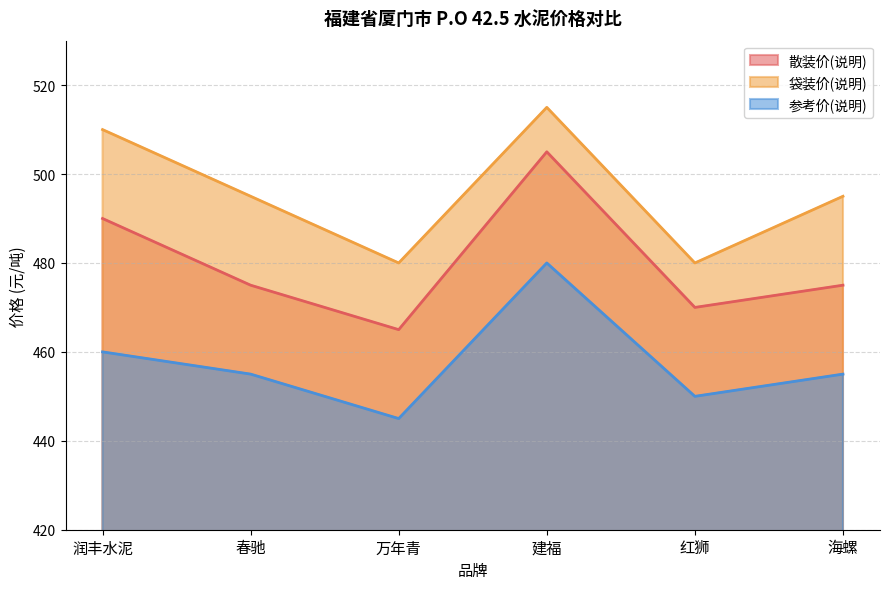

What is the difference between the maximum and minimum values in the 参考价(说明) series?

35